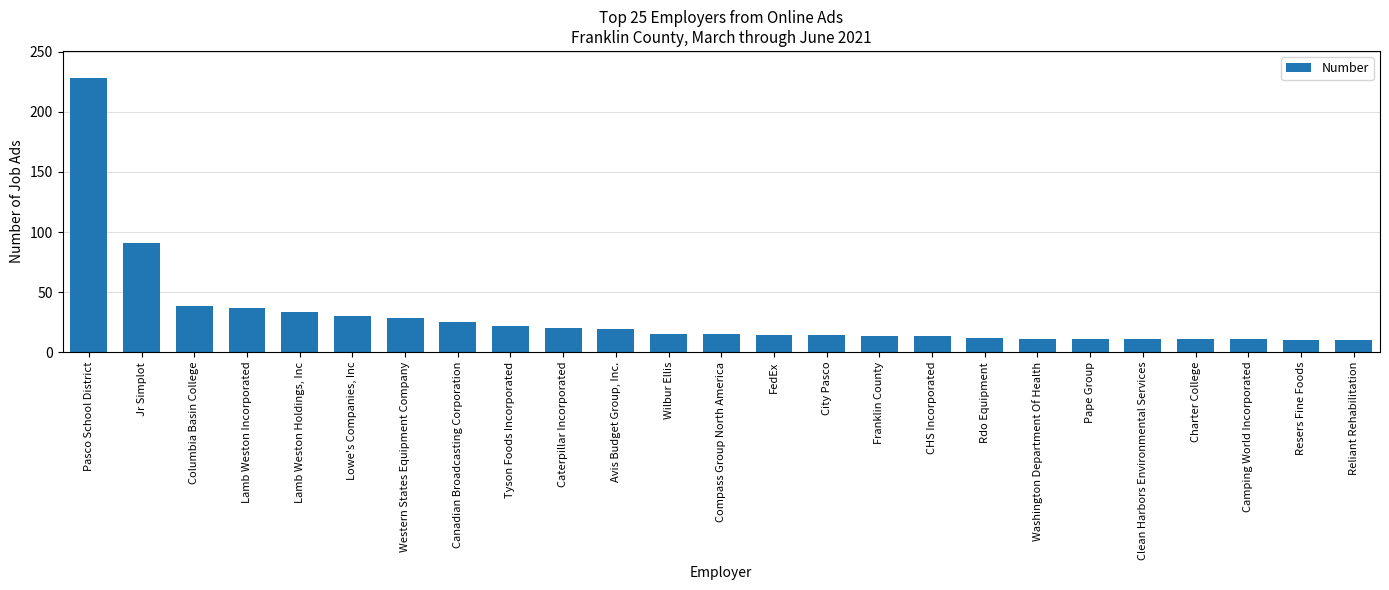

Between Lamb Weston Holdings, Inc and Caterpillar Incorporated, which is larger?

Lamb Weston Holdings, Inc